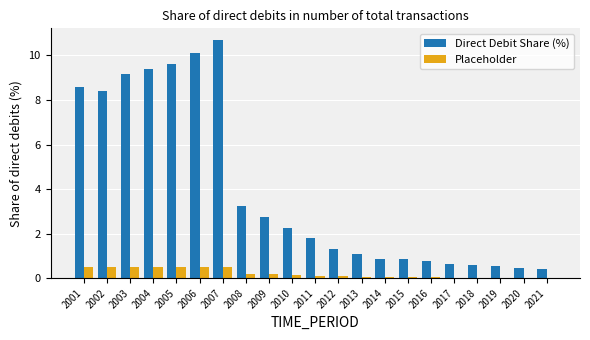

What is the total value across all series at 2002?

8.9